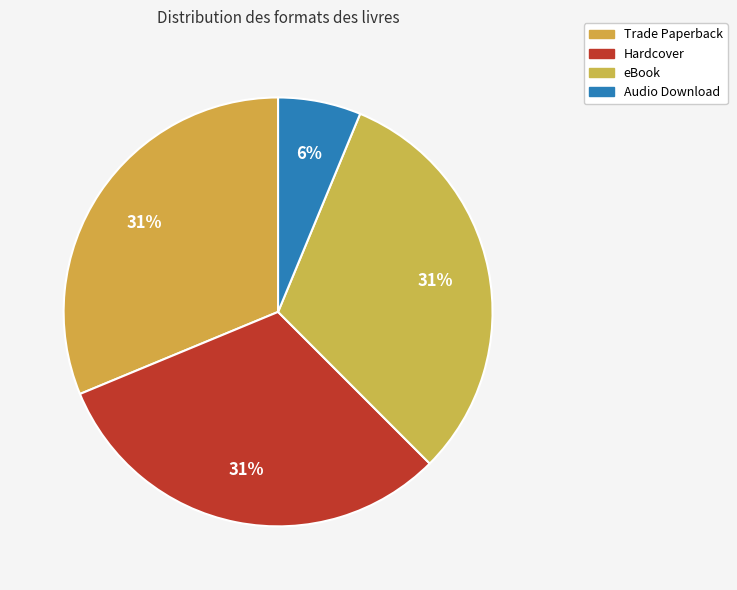

Count the number of slices in the pie.

4